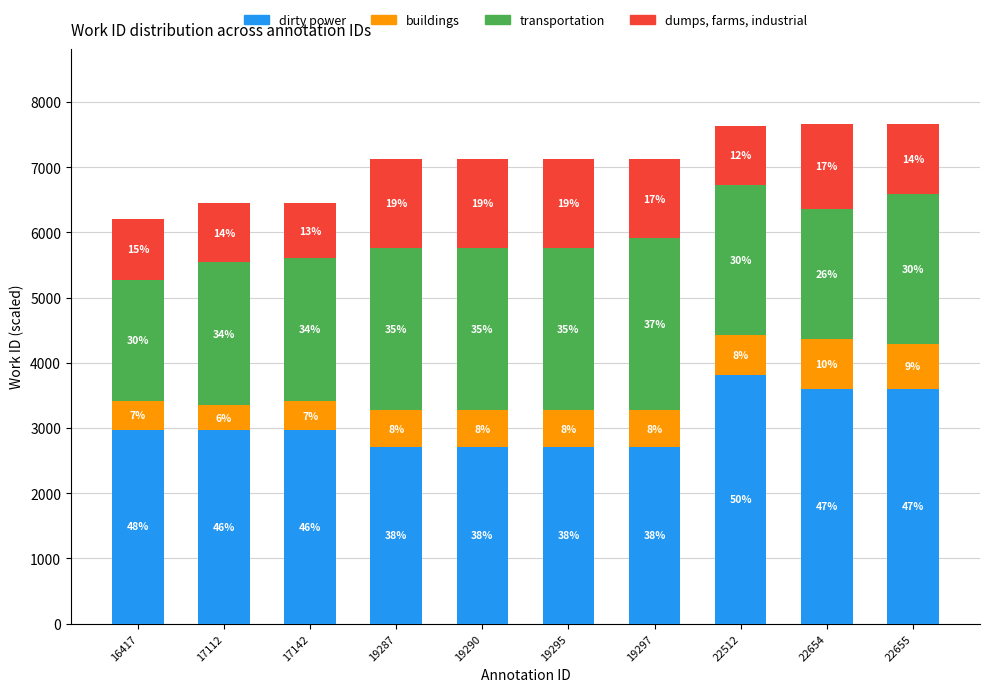

What are all the series names shown in the legend?

dirty power, buildings, transportation, dumps, farms, industrial